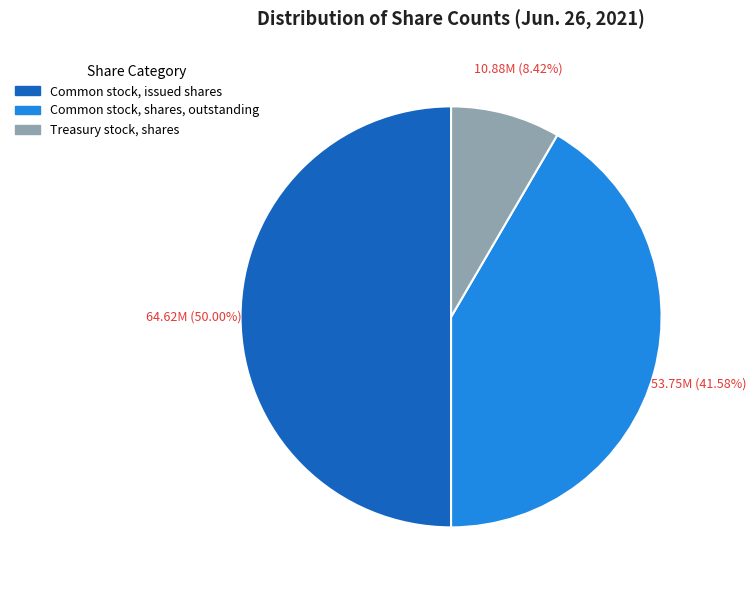

What percentage is NOT represented by Treasury stock, shares?

91.6%